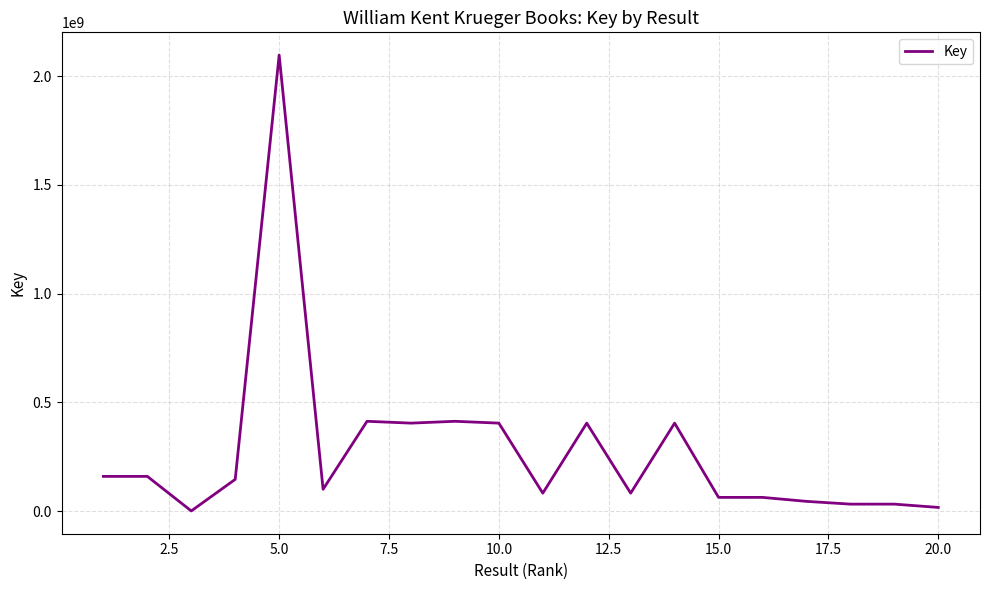

Does the chart display data point markers on the line(s)?

No